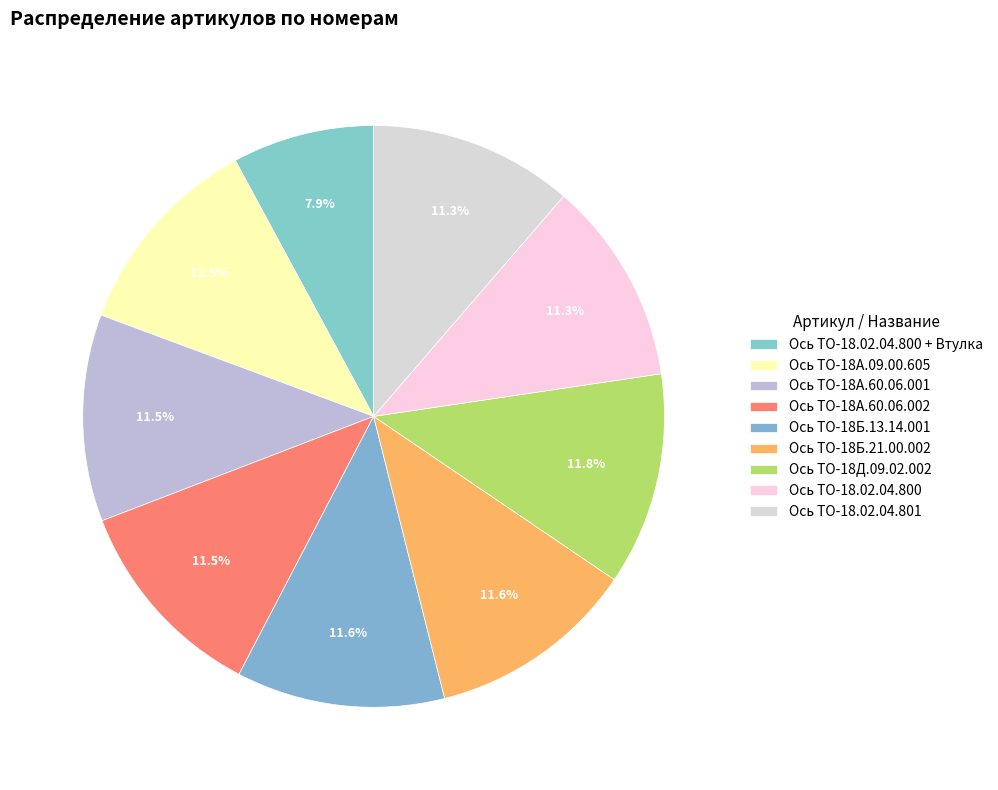

Combined, what portion of the pie is Ось ТО-18.02.04.800 + Втулка and Ось ТО-18А.60.06.002?

19.4%